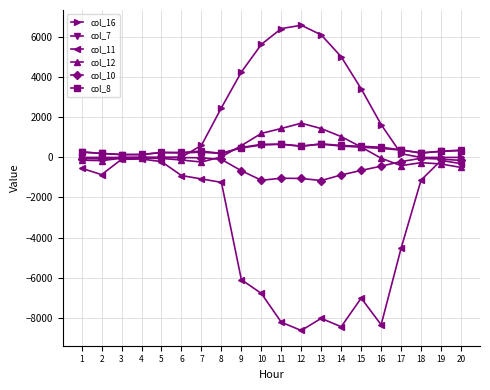

Does the chart display data point markers on the line(s)?

Yes